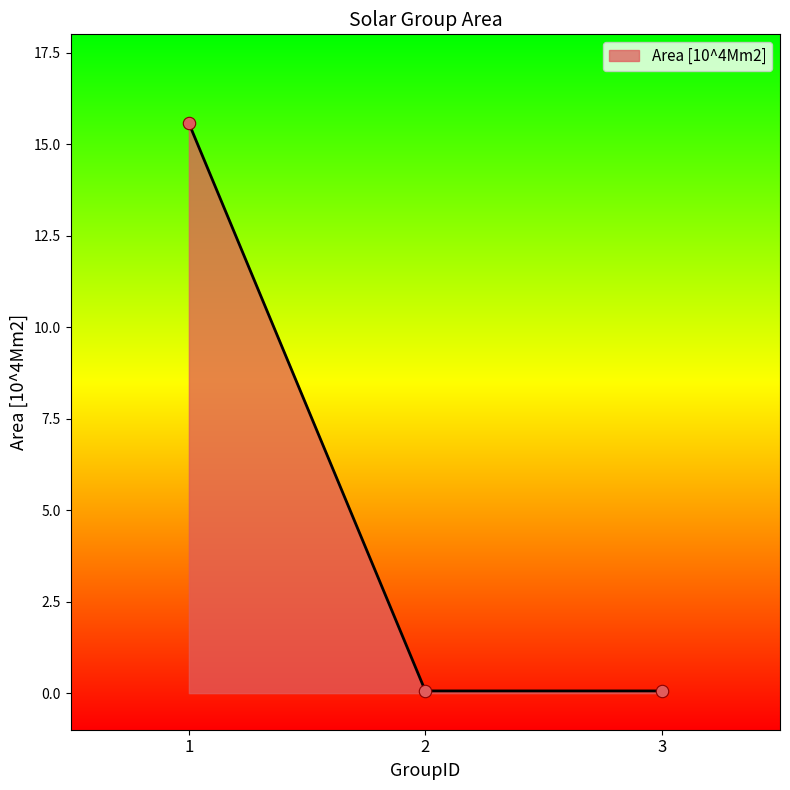

Which has a higher value, 1 or 2?

1